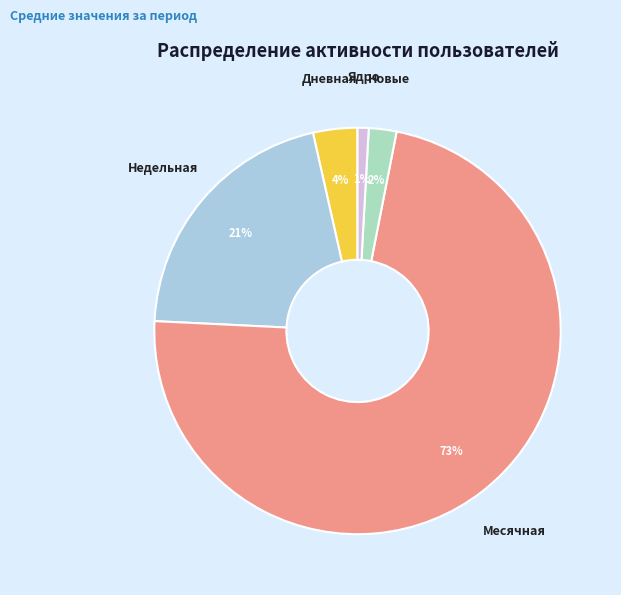

Rank the categories by value from highest to lowest.

Месячная, Недельная, Дневная, Новые, Ядро